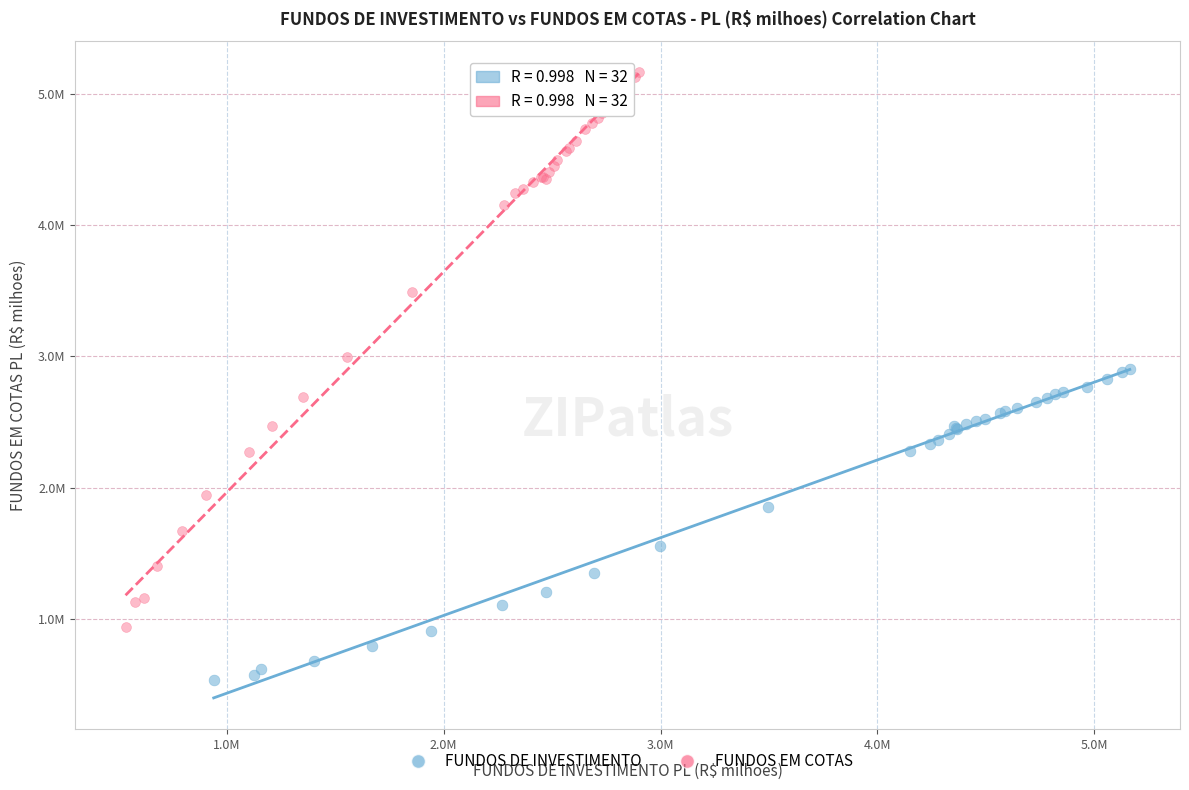

Which series reaches the minimum Y coordinate?

FUNDOS DE INVESTIMENTO